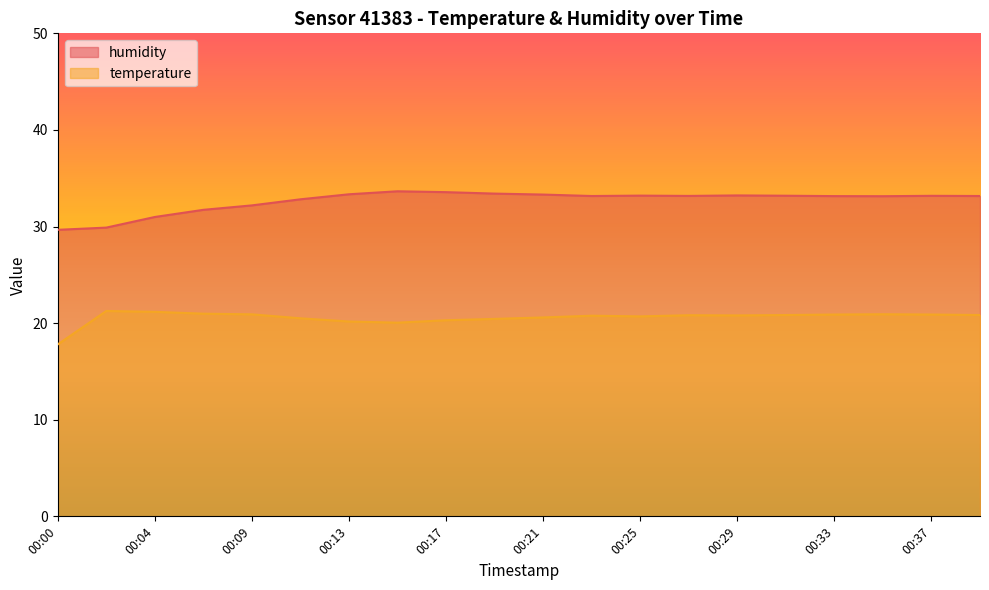

At which category is the sum across all series the highest?

00:37